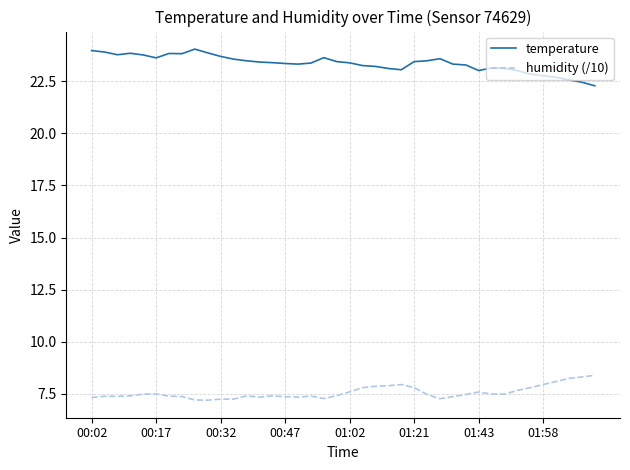

Which series has the largest total across all categories?

temperature